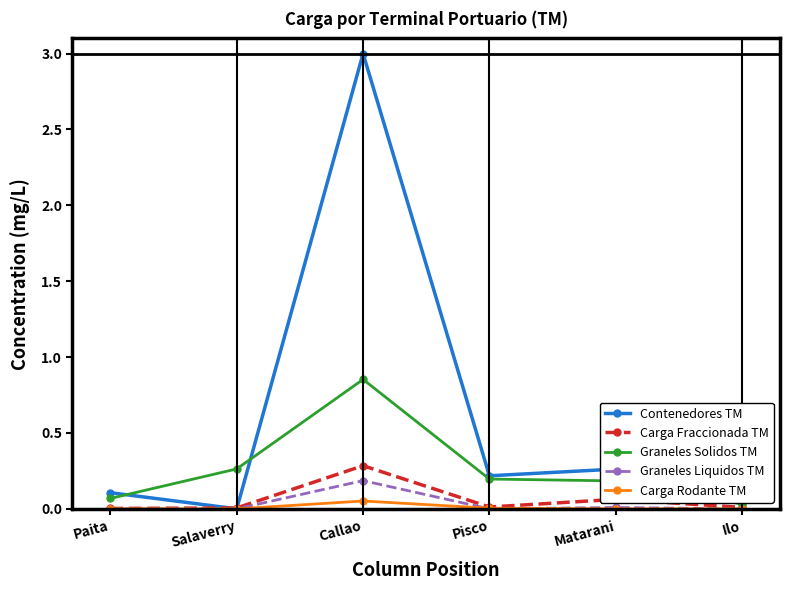

How many categories are shown in the chart?

6